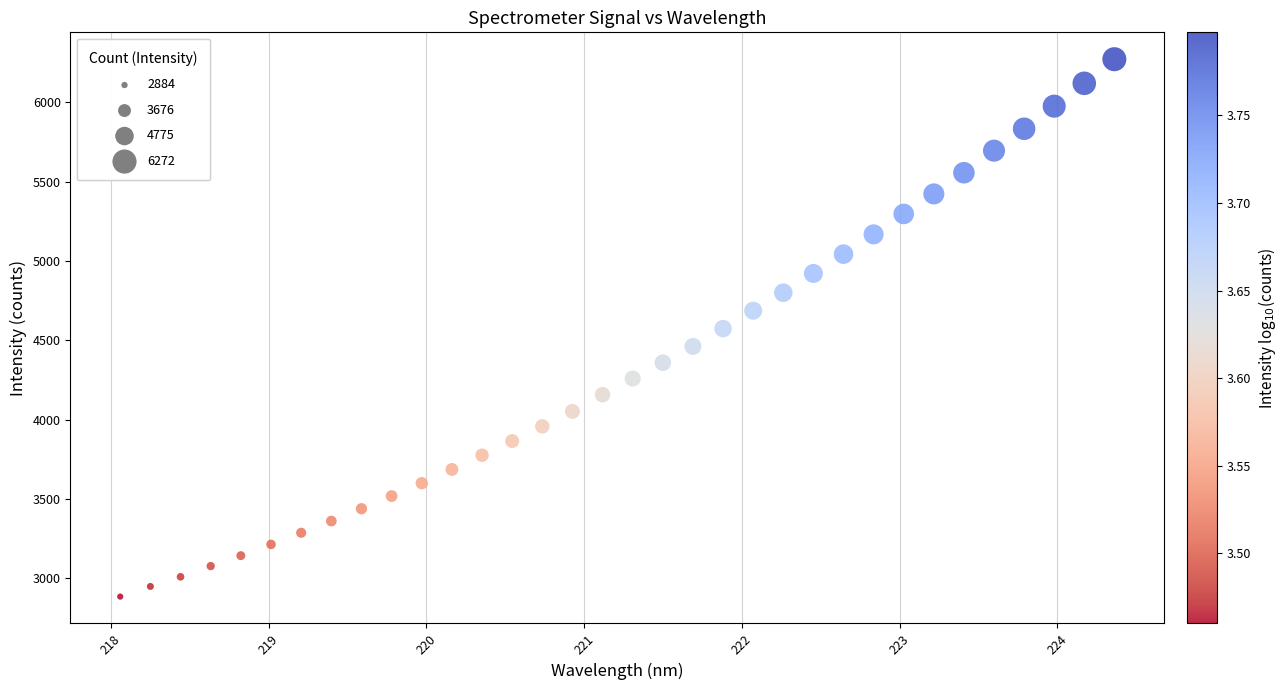

What is the range of X values (max minus min)?

6.3